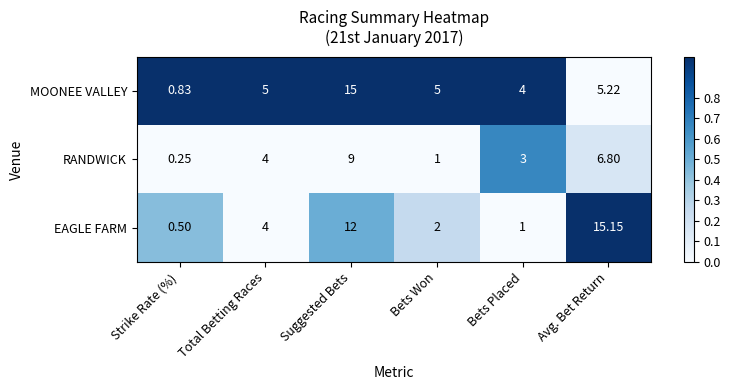

What is the greatest value displayed?

15.2